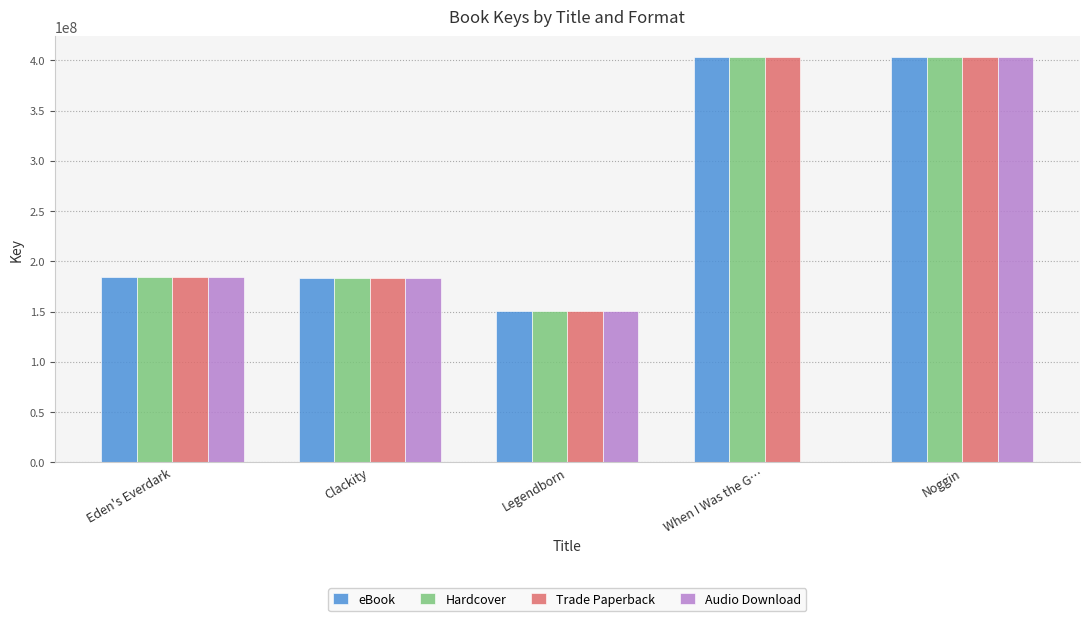

What are all the series names shown in the legend?

eBook, Hardcover, Trade Paperback, Audio Download